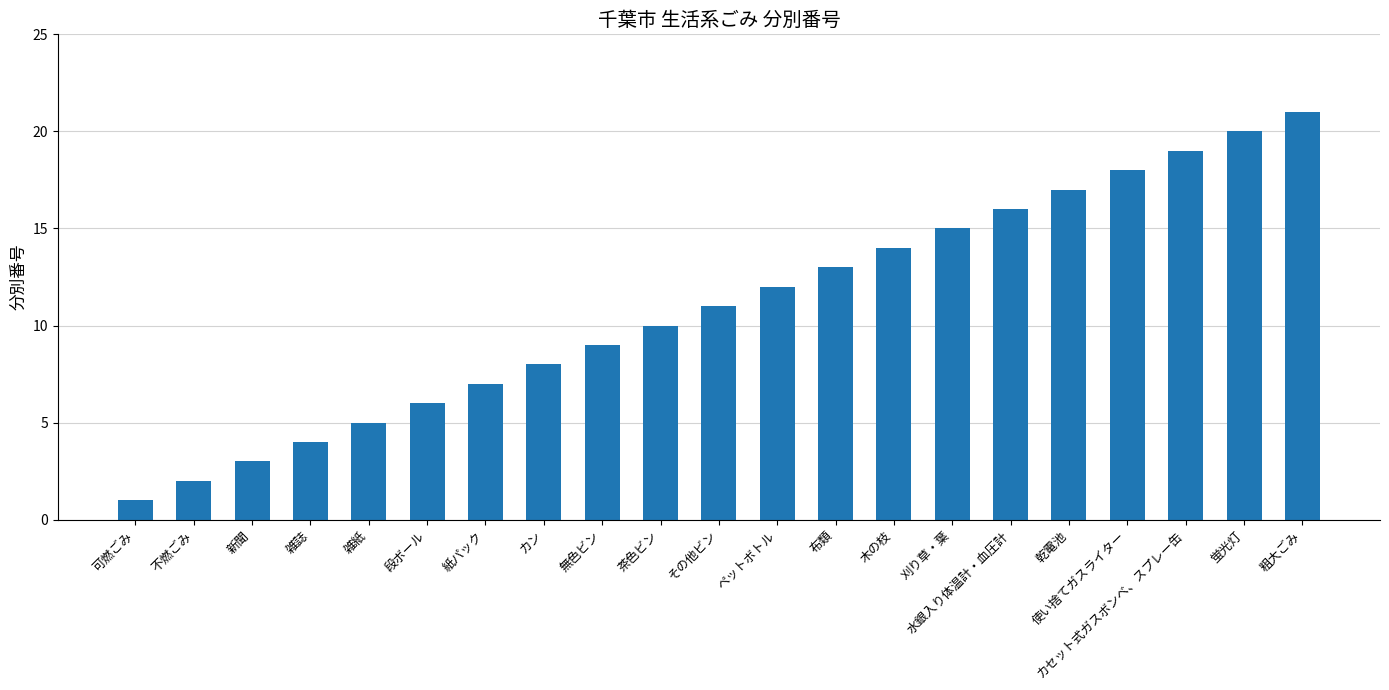

Reading left to right, transcribe all the data shown in this chart.

1	2	3	4	5	6	7	8	9	10	11	12	13	14	15	16	17	18	19	20	21